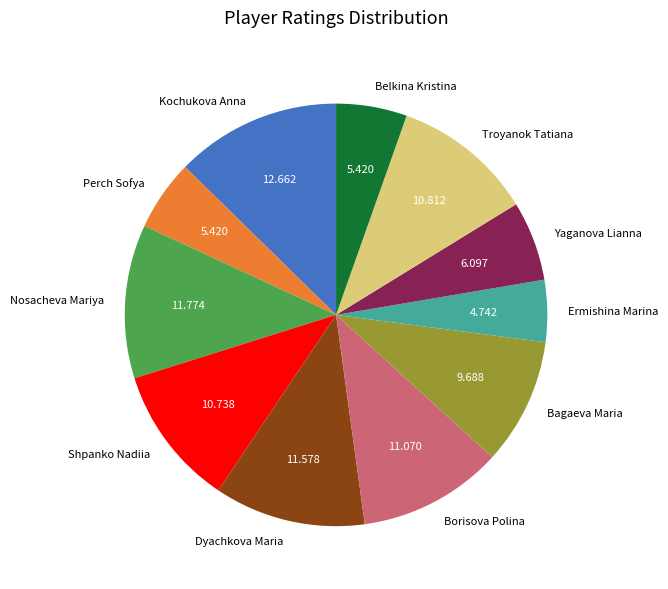

Which category has the smallest portion of the pie?

Ermishina Marina